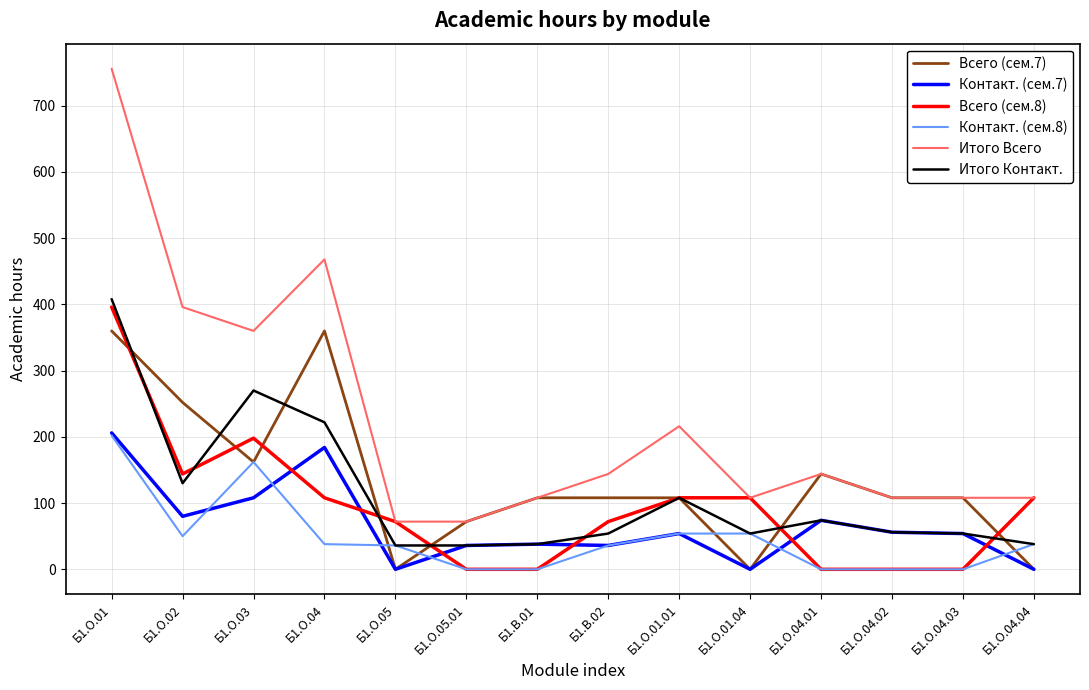

Is it true that Итого Всего equals 82 at Б1.О.04.01?

False